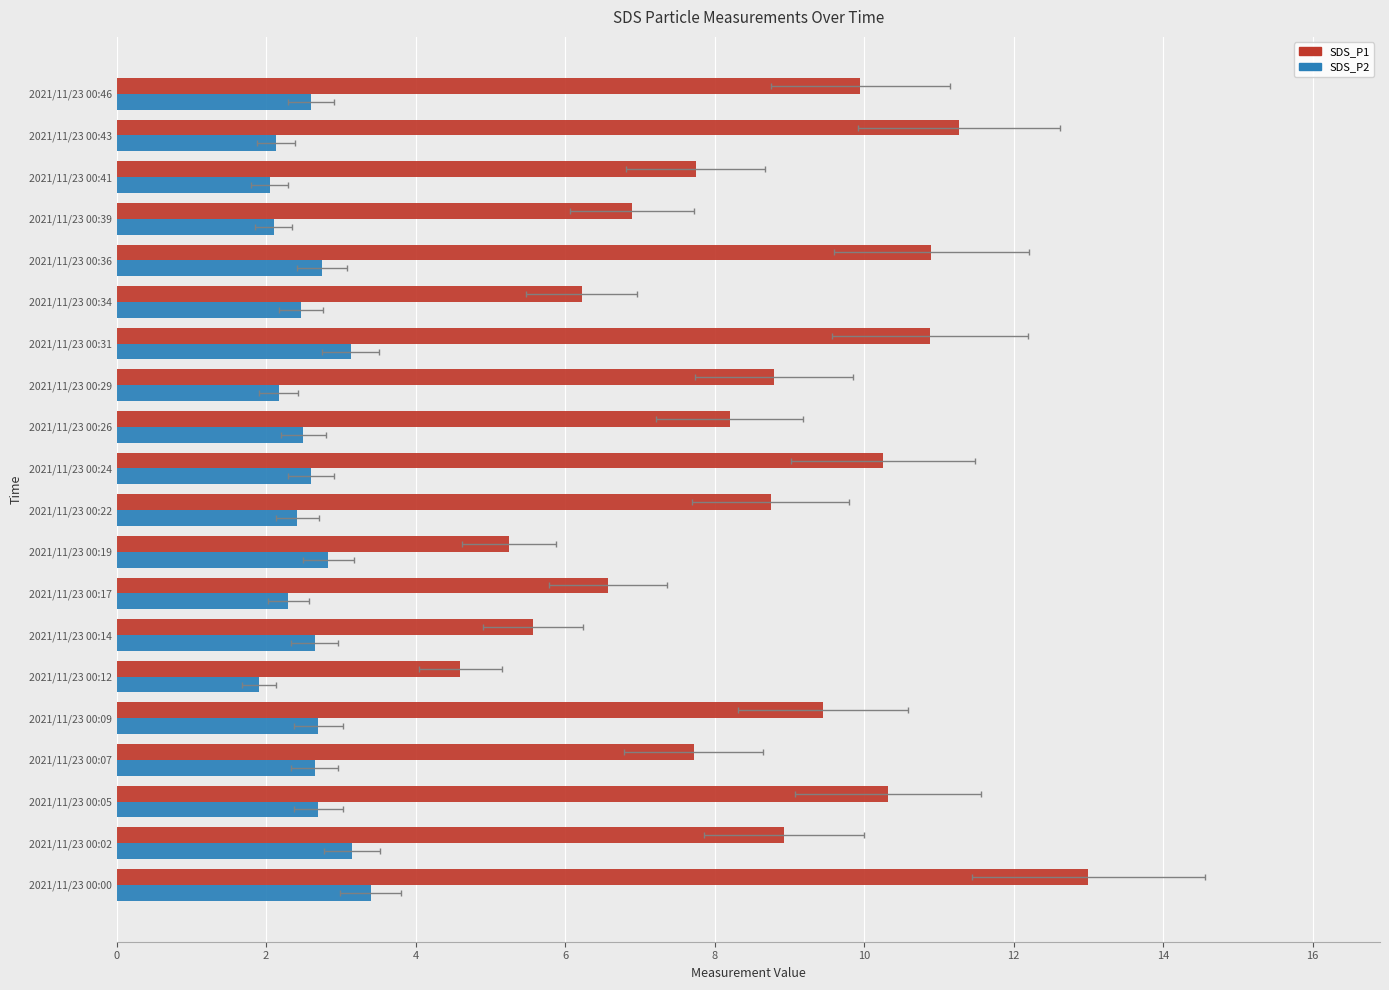

Which series changed the most between 2021/11/23 00:00 and 2021/11/23 00:02?

SDS_P1